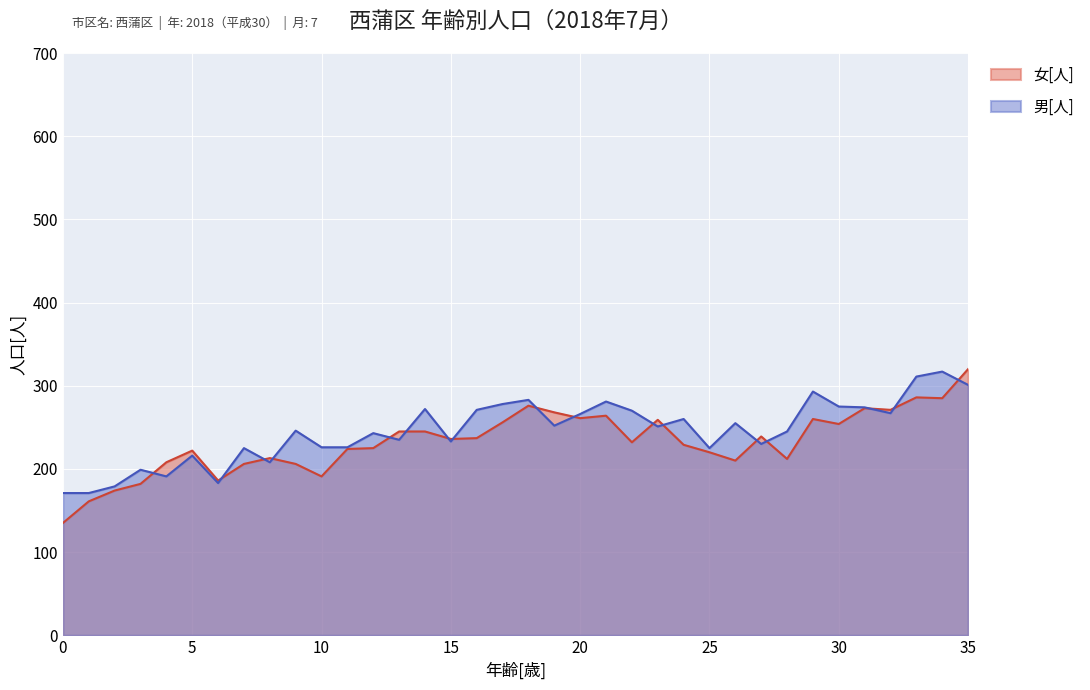

List the series in order of their overall mean, highest first.

男[人], 女[人]